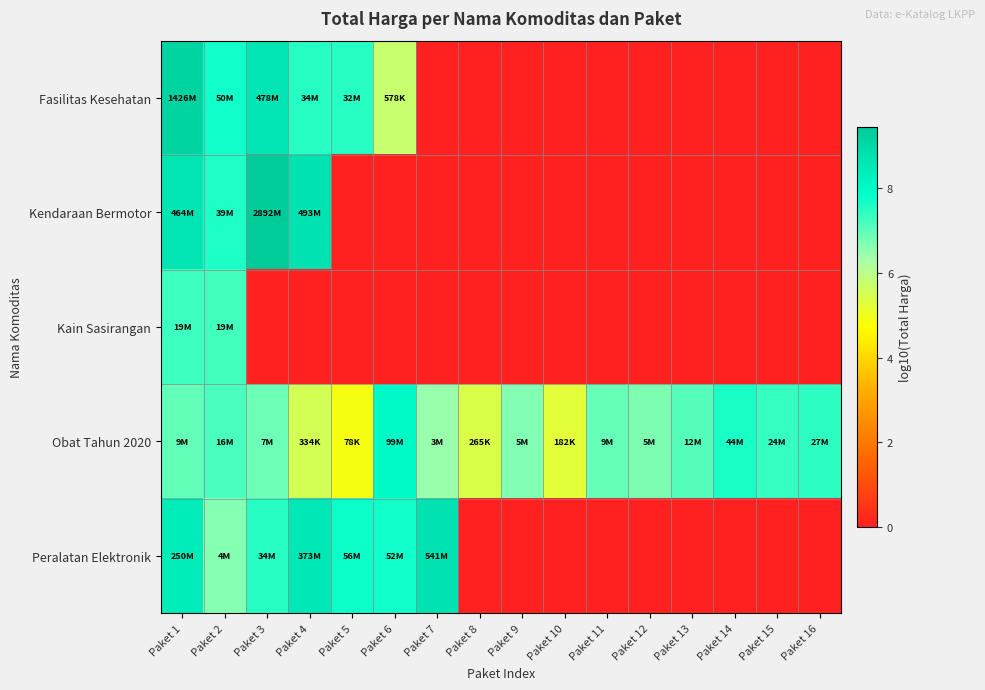

Reading left to right, what are all the values shown in this chart?

Fasilitas Kesehatan: Paket 1=9.2	Paket 2=7.7	Paket 3=8.7	Paket 4=7.5	Paket 5=7.5	Paket 6=5.8	Paket 7=0.0	Paket 8=0.0	Paket 9=0.0	Paket 10=0.0	Paket 11=0.0	Paket 12=0.0	Paket 13=0.0	Paket 14=0.0	Paket 15=0.0	Paket 16=0.0
Kendaraan Bermotor: Paket 1=8.7	Paket 2=7.6	Paket 3=9.5	Paket 4=8.7	Paket 5=0.0	Paket 6=0.0	Paket 7=0.0	Paket 8=0.0	Paket 9=0.0	Paket 10=0.0	Paket 11=0.0	Paket 12=0.0	Paket 13=0.0	Paket 14=0.0	Paket 15=0.0	Paket 16=0.0
Kain Sasirangan: Paket 1=7.3	Paket 2=7.3	Paket 3=0.0	Paket 4=0.0	Paket 5=0.0	Paket 6=0.0	Paket 7=0.0	Paket 8=0.0	Paket 9=0.0	Paket 10=0.0	Paket 11=0.0	Paket 12=0.0	Paket 13=0.0	Paket 14=0.0	Paket 15=0.0	Paket 16=0.0
Obat Tahun 2020: Paket 1=7.0	Paket 2=7.2	Paket 3=6.9	Paket 4=5.5	Paket 5=4.9	Paket 6=8.0	Paket 7=6.4	Paket 8=5.4	Paket 9=6.7	Paket 10=5.3	Paket 11=6.9	Paket 12=6.7	Paket 13=7.1	Paket 14=7.6	Paket 15=7.4	Paket 16=7.4
Peralatan Elektronik: Paket 1=8.4	Paket 2=6.6	Paket 3=7.5	Paket 4=8.6	Paket 5=7.7	Paket 6=7.7	Paket 7=8.7	Paket 8=0.0	Paket 9=0.0	Paket 10=0.0	Paket 11=0.0	Paket 12=0.0	Paket 13=0.0	Paket 14=0.0	Paket 15=0.0	Paket 16=0.0